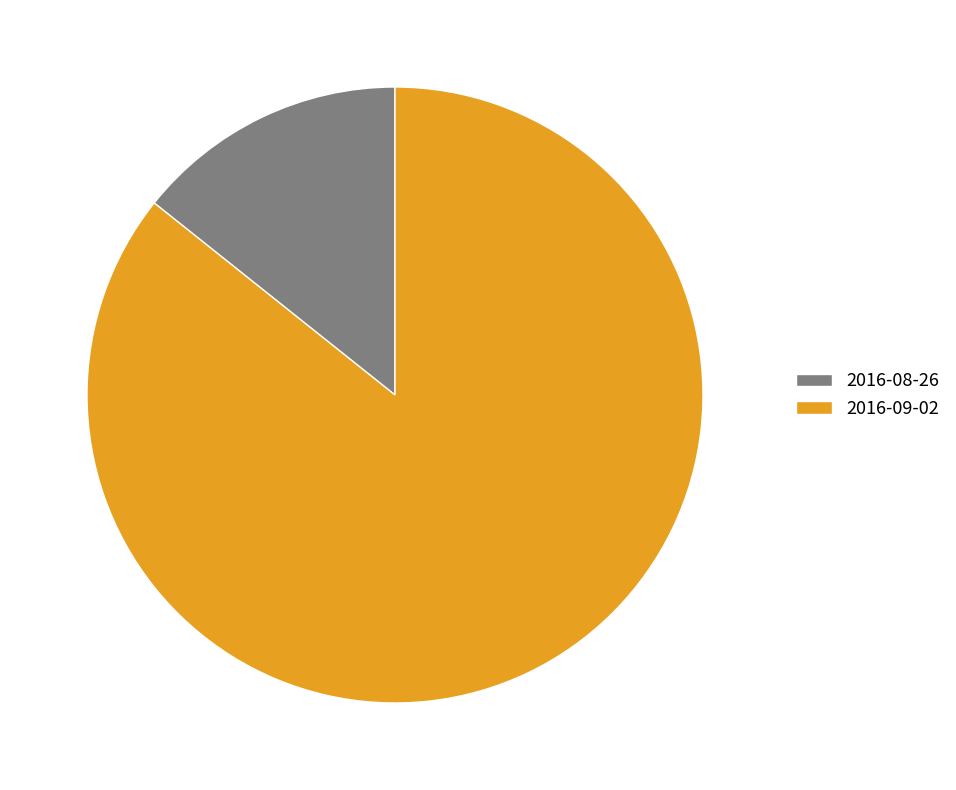

Approximately how many times larger is the value at 2016-08-26 compared to 2016-09-02?

0.2